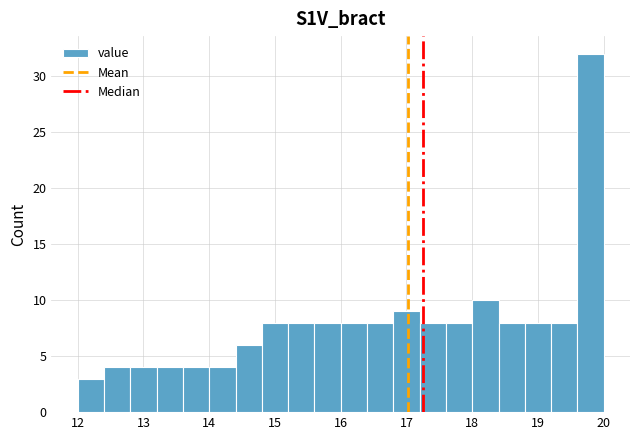

Reading left to right, transcribe this chart: for each bar, give the range it covers on the x-axis and its height. The values are not printed on the chart, so give them approximately, as read against the axis.

12.0 to 12.4: 3
12.4 to 12.8: 4
12.8 to 13.2: 4
13.2 to 13.6: 4
13.6 to 14.0: 4
14.0 to 14.4: 4
14.4 to 14.8: 6
14.8 to 15.2: 8
15.2 to 15.6: 8
15.6 to 16.0: 8
16.0 to 16.4: 8
16.4 to 16.8: 8
16.8 to 17.2: 9
17.2 to 17.6: 8
17.6 to 18.0: 8
18.0 to 18.4: 10
18.4 to 18.8: 8
18.8 to 19.2: 8
19.2 to 19.6: 8
19.6 to 20.0: 32